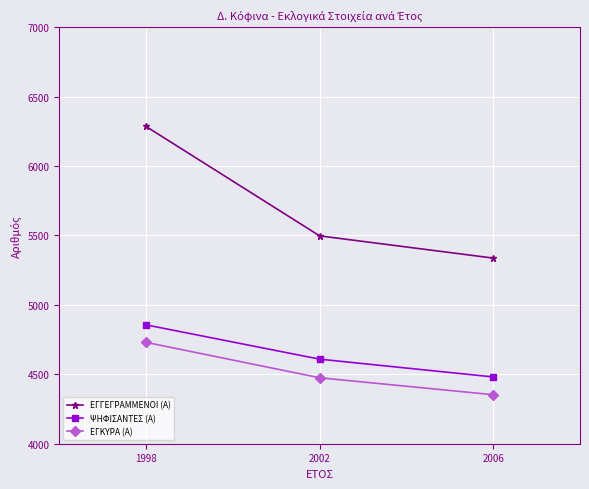

What is the spread (max minus min) of values at 2002?

1022